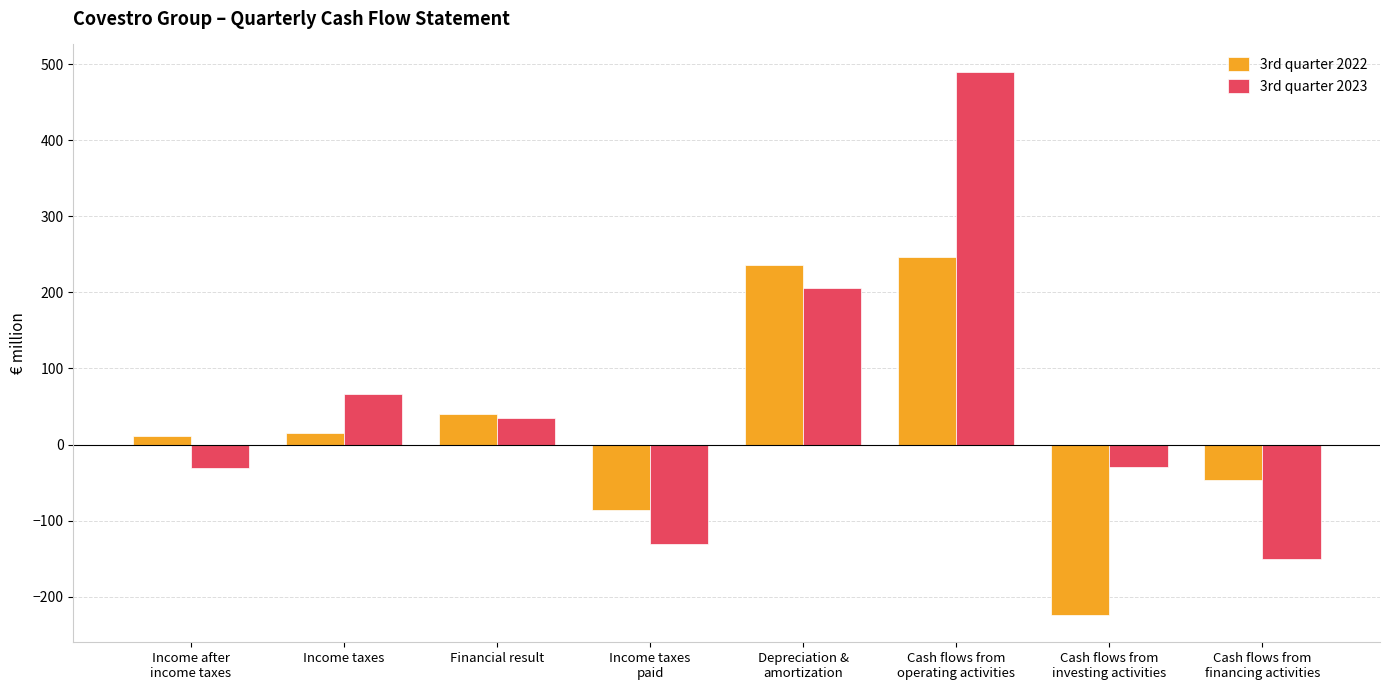

How many categories are shown in the chart?

8